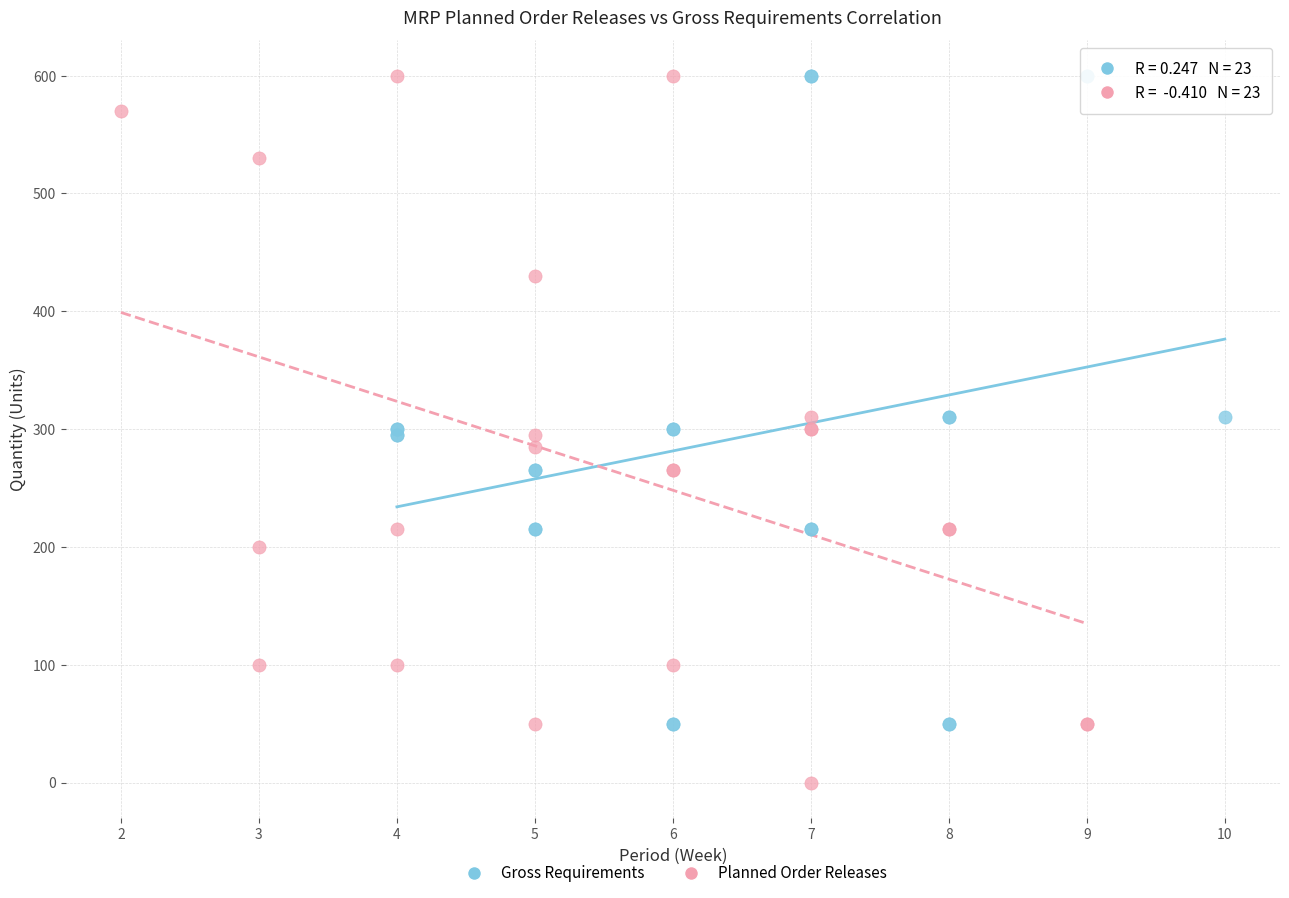

Which series has the largest Y range (max minus min)?

Planned Order Releases